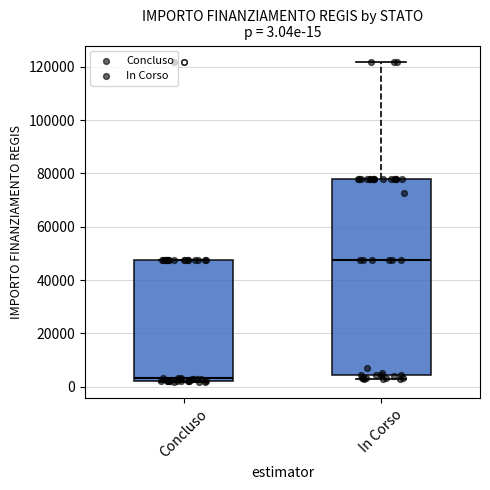

Which box is the tallest, from its lower edge to its upper edge?

In Corso